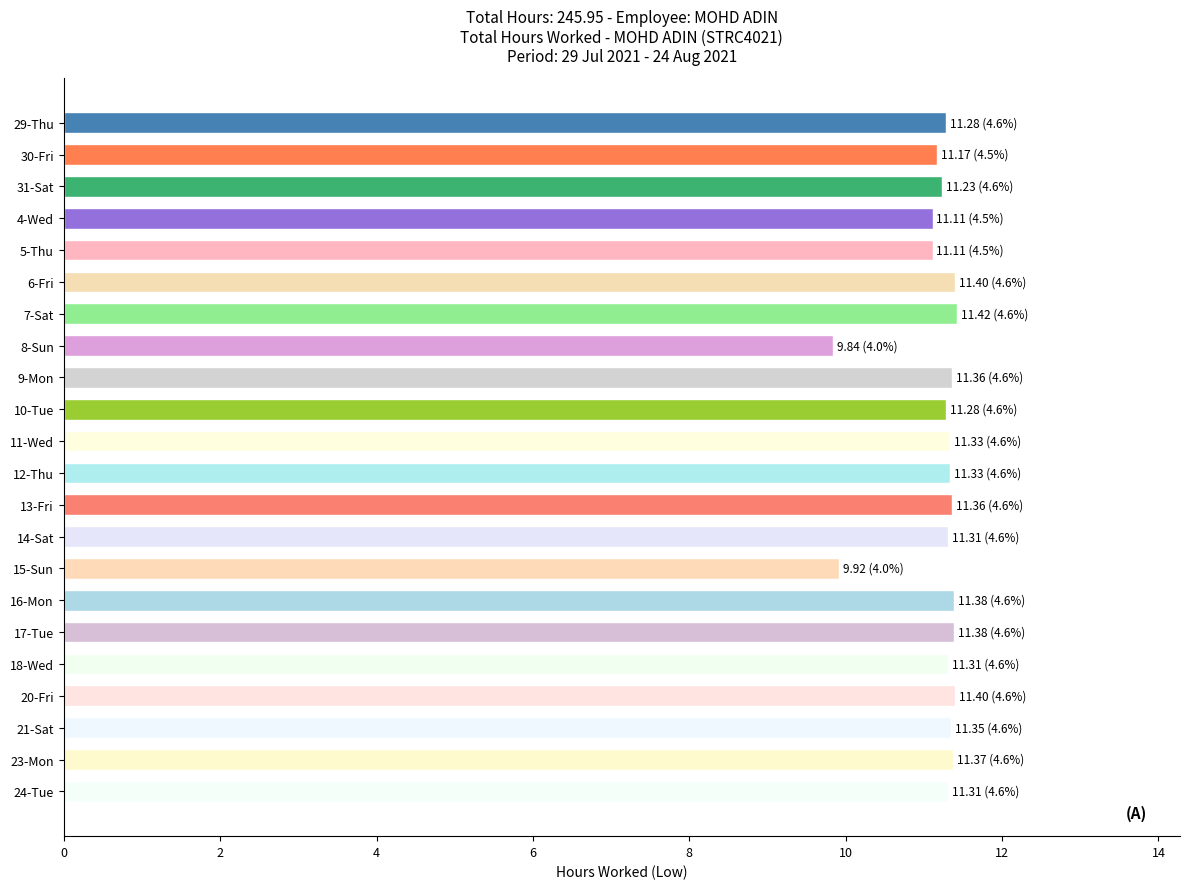

Is it true that the value at 9-Mon is 11.4?

True